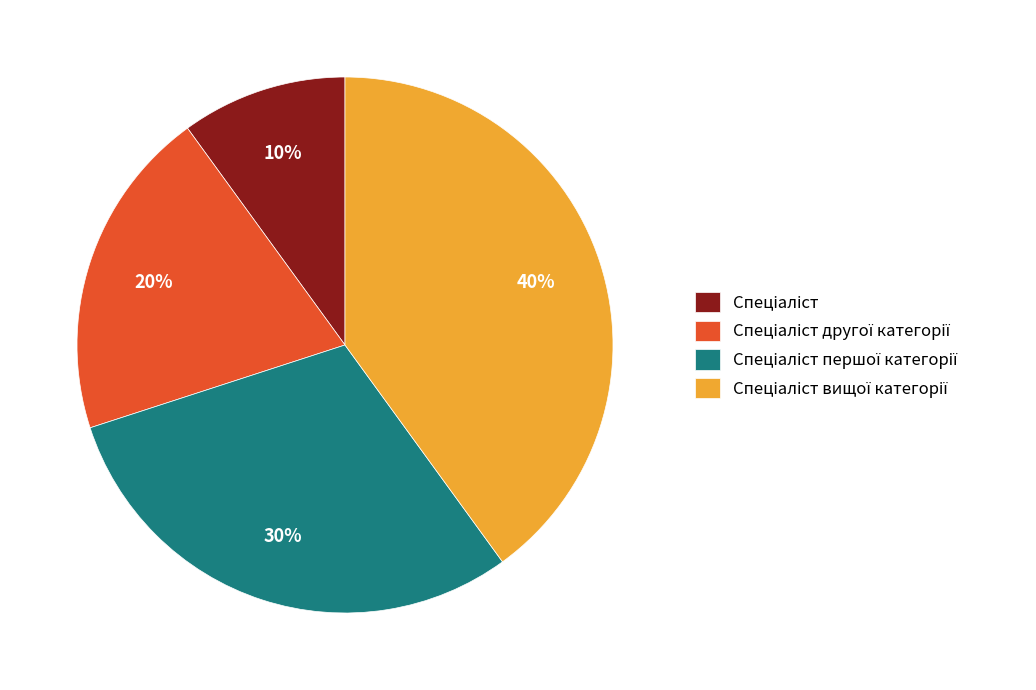

To the nearest percent, what is the average slice percentage?

25%